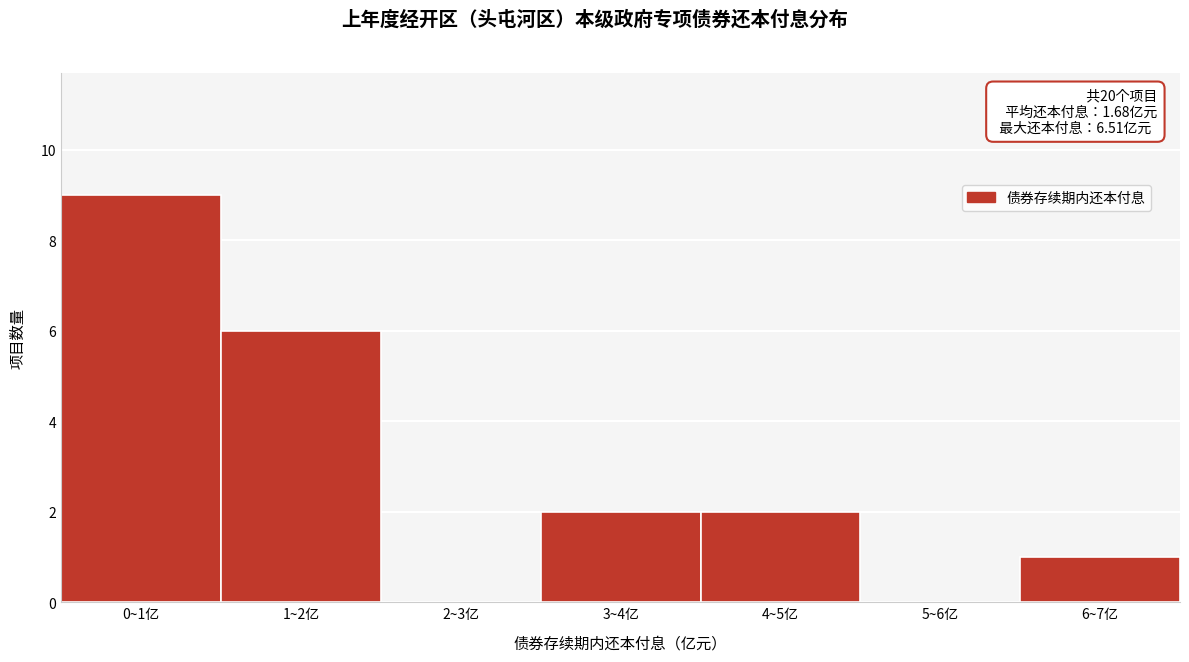

Reading left to right, list all the values displayed in this chart.

0~1亿=9	1~2亿=6	2~3亿=0	3~4亿=2	4~5亿=2	5~6亿=0	6~7亿=1